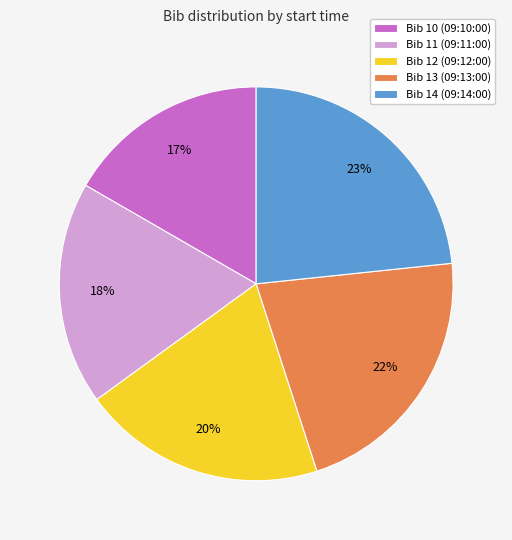

To the nearest percent, what percentage of the pie is Bib 11 (09:11:00)?

18%